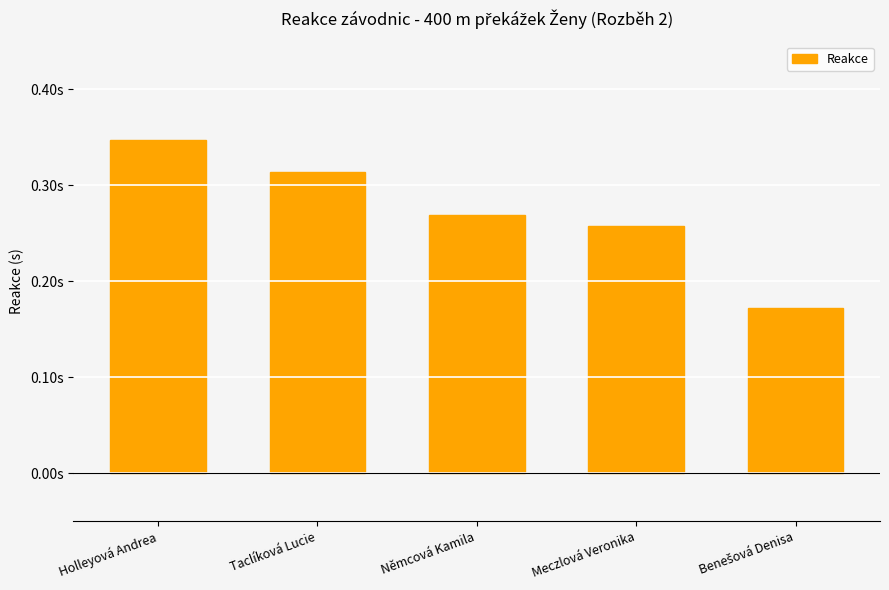

True or false: the data shows 0.3 at Holleyová Andrea.

True